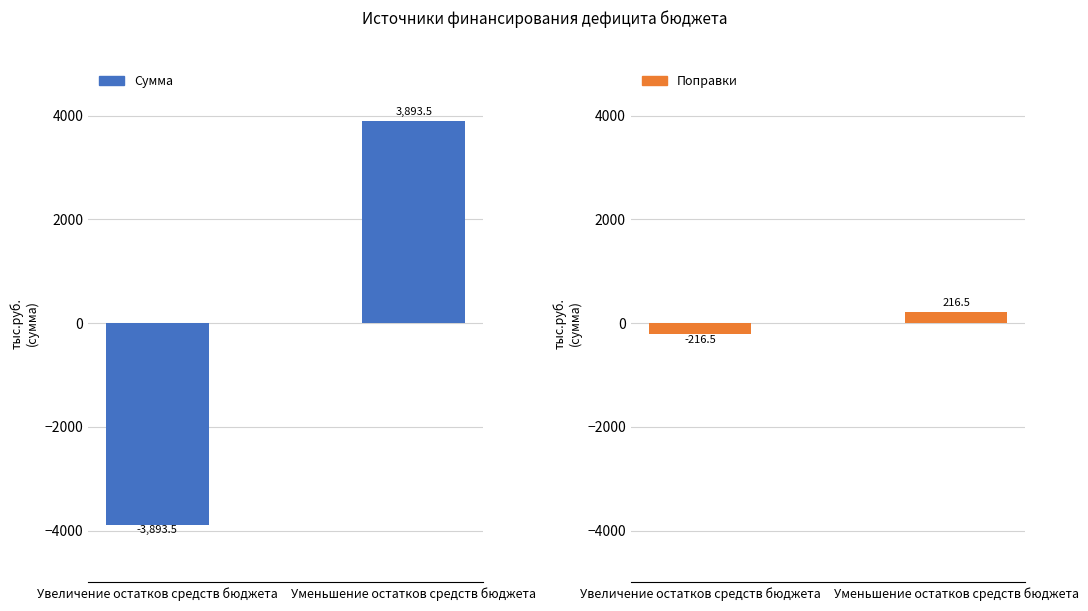

At which category does the chart reach its minimum across all series?

Увеличение остатков средств бюджета